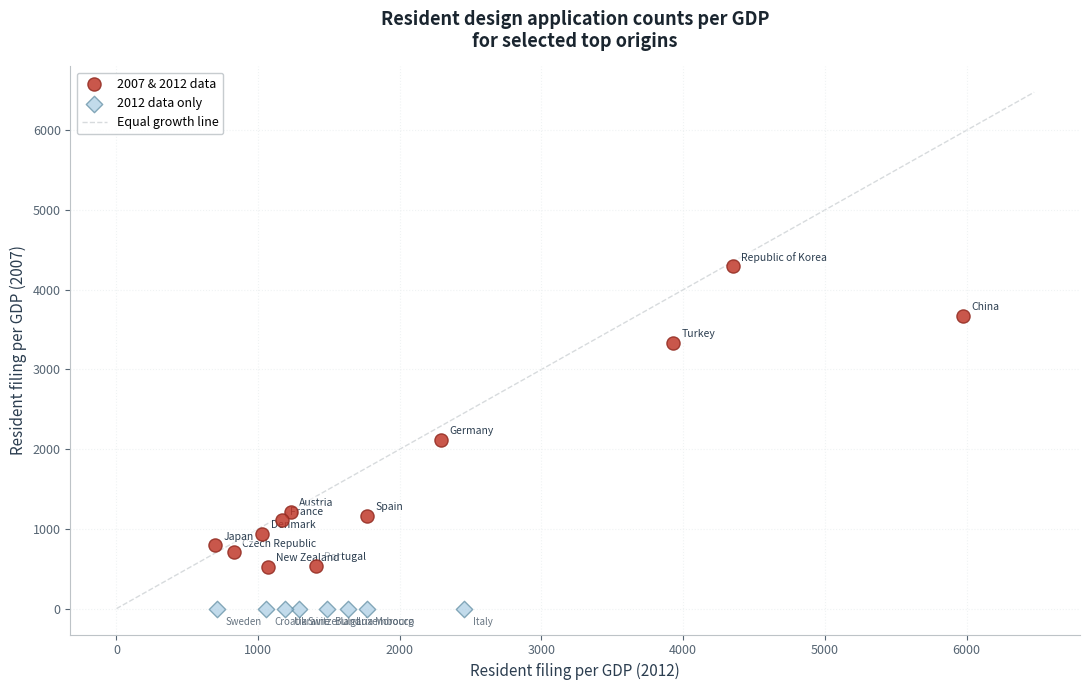

Which series contains the lowest Y value?

2012 data only